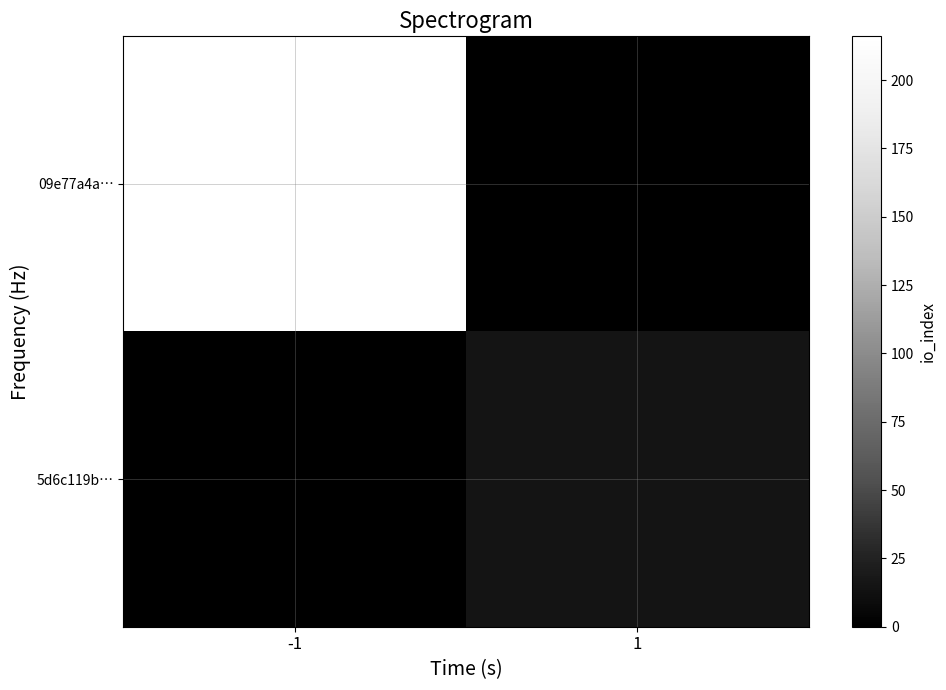

Reading left to right, list all the values displayed in this chart.

09e77a4a…: -1=216	1=0
5d6c119b…: -1=0	1=16